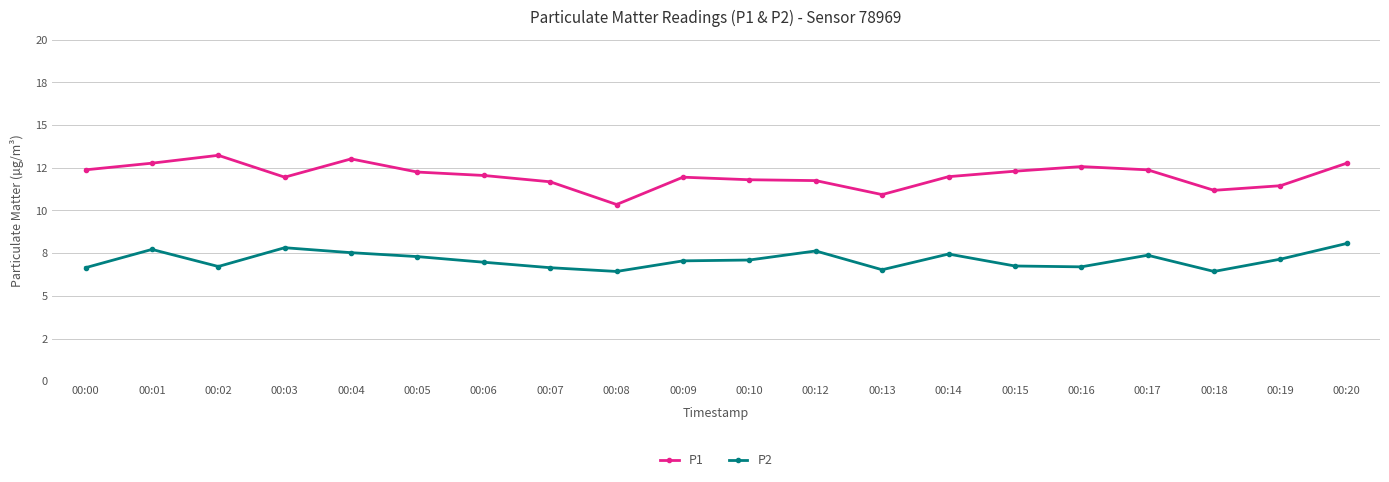

What are all the series names shown in the legend?

P1, P2